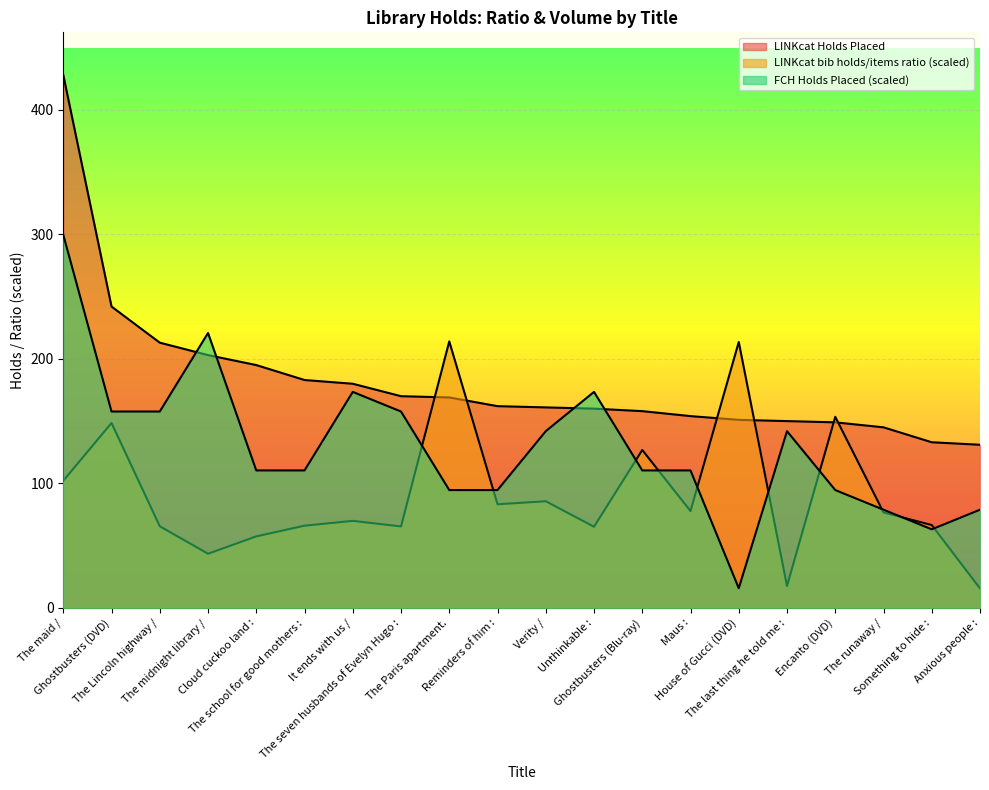

Where do LINKcat bib holds/items ratio and LINKcat Holds Placed first cross each other?

The seven husbands of Evelyn Hugo : and The Paris apartment.